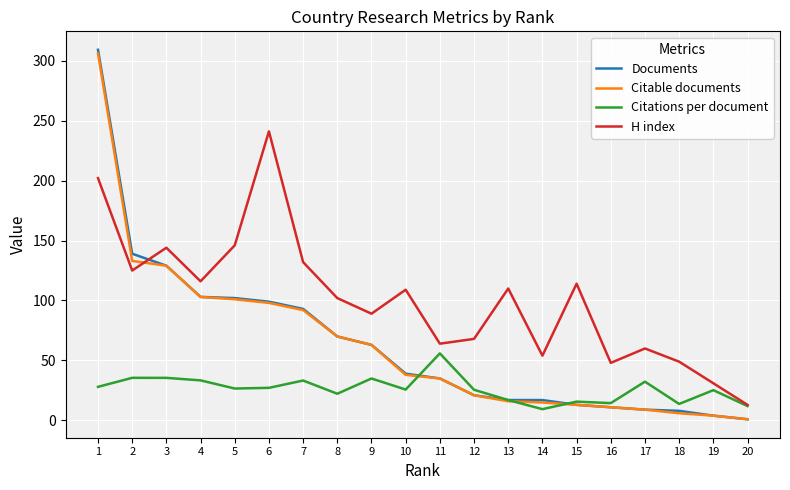

What are all the series names shown in the legend?

Documents, Citable documents, Citations per document, H index